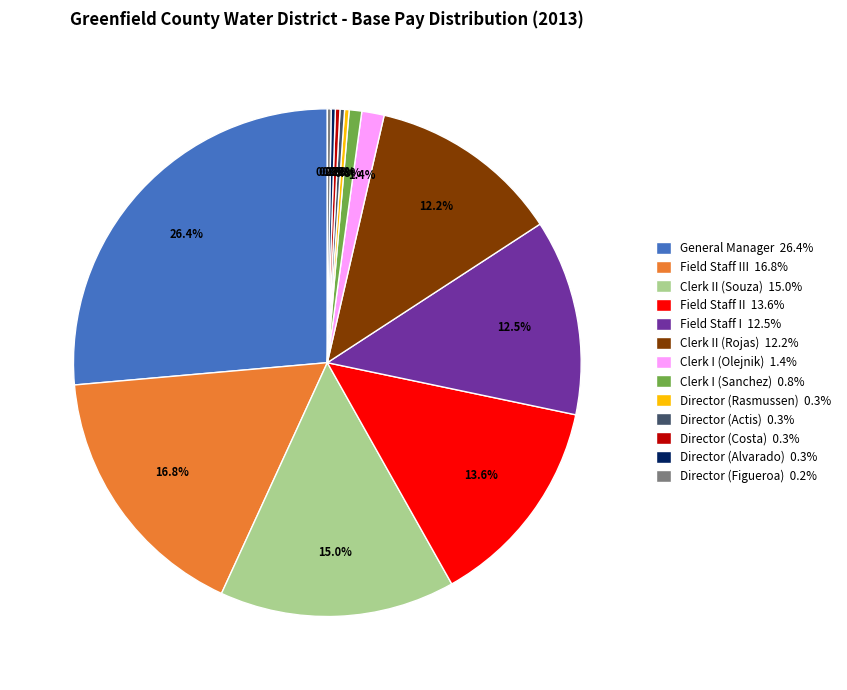

Is Field Staff III 16.8% the majority of the pie?

No